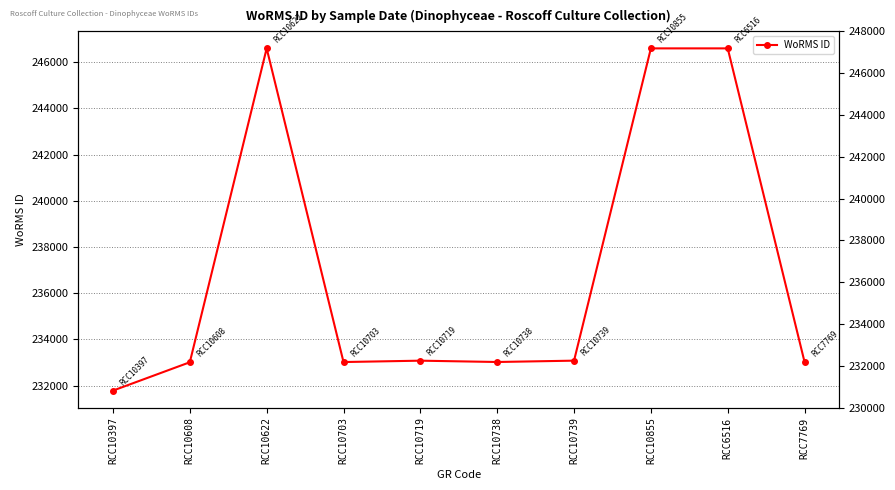

Does the chart have visible grid lines?

Yes